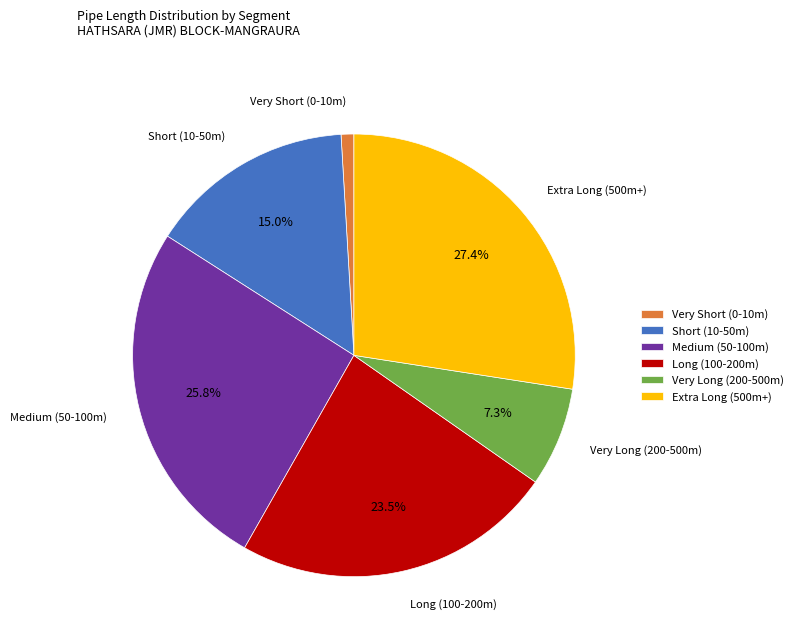

What portion of the pie excludes Very Long (200-500m)?

92.7%